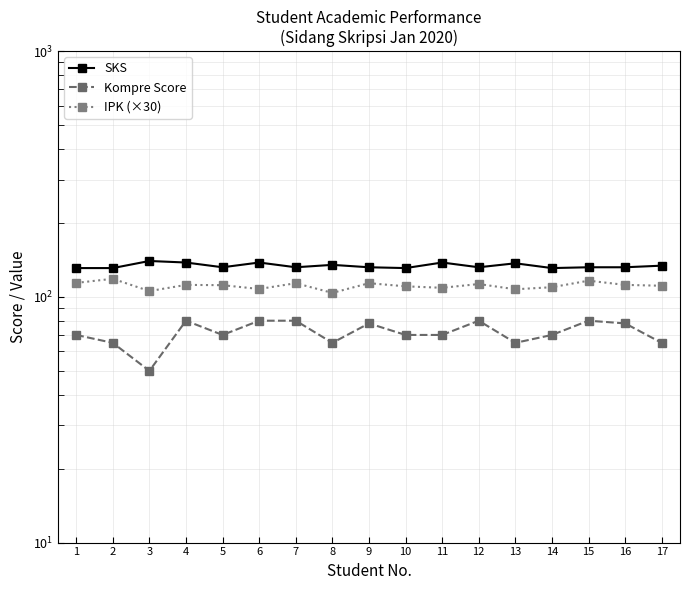

Which category has the lowest value in the IPK (×30) series?

8